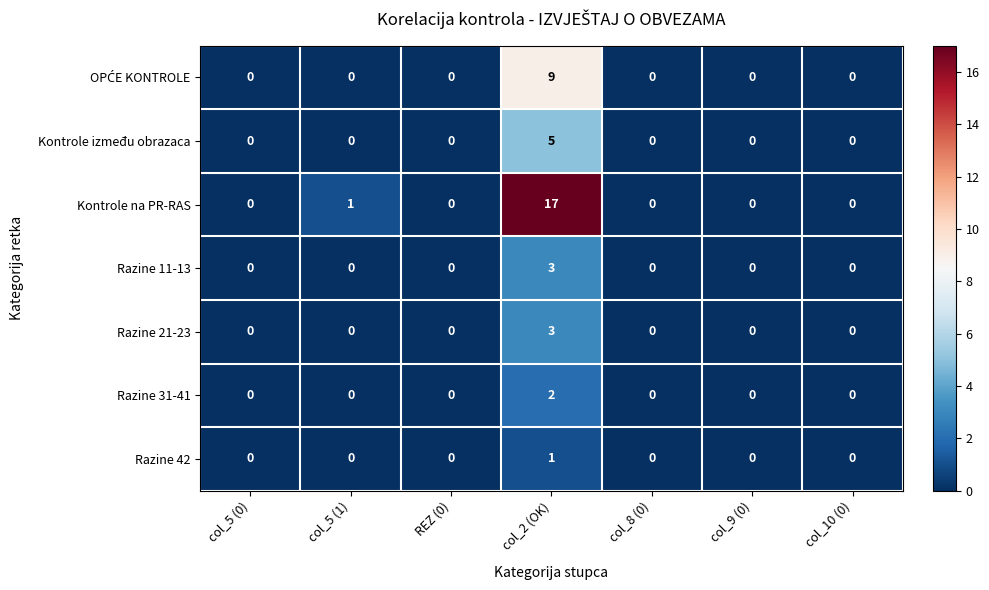

What is the difference between the maximum and minimum values in the Razine 11-13 series?

3